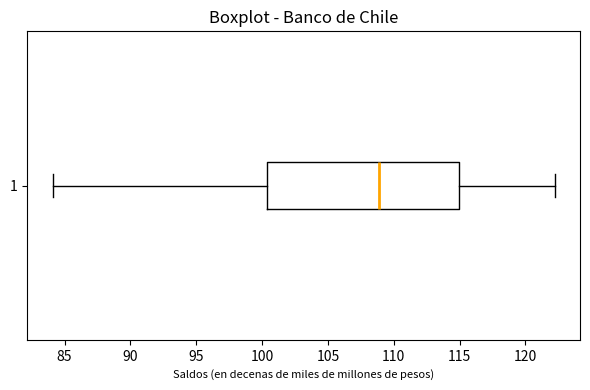

Transcribe this box plot: give where the median line is, the range the box spans, and where the two whiskers end, as read against the x-axis. The values are not printed on the chart, so give them approximately, as read against the axis.

median 109.0, box 100.5 to 115.0, whiskers 84.0 to 122.0